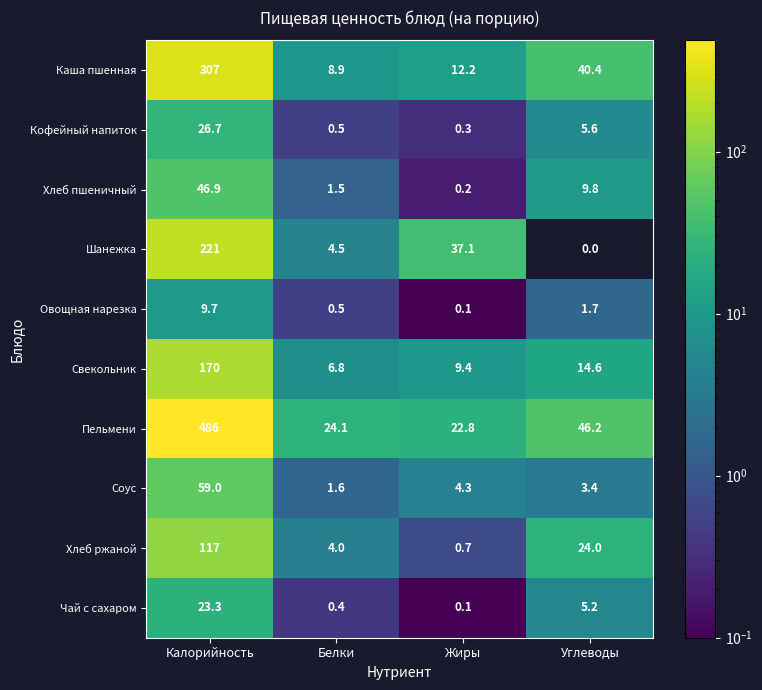

True or false: Хлеб пшеничный has a value of 0.2 at Жиры.

True